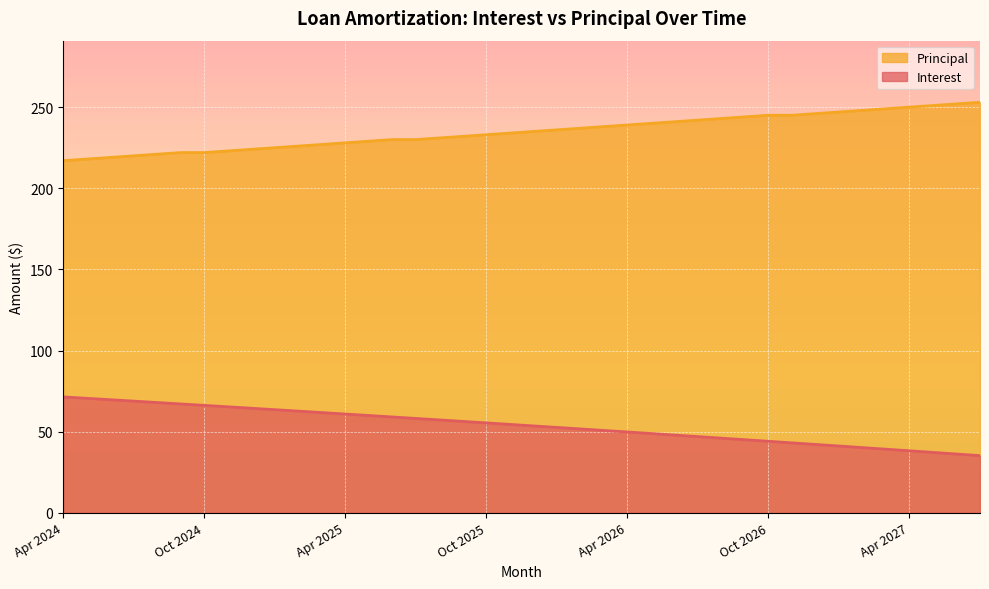

Is it true that Principal equals 225.0 at Jan 2025?

True